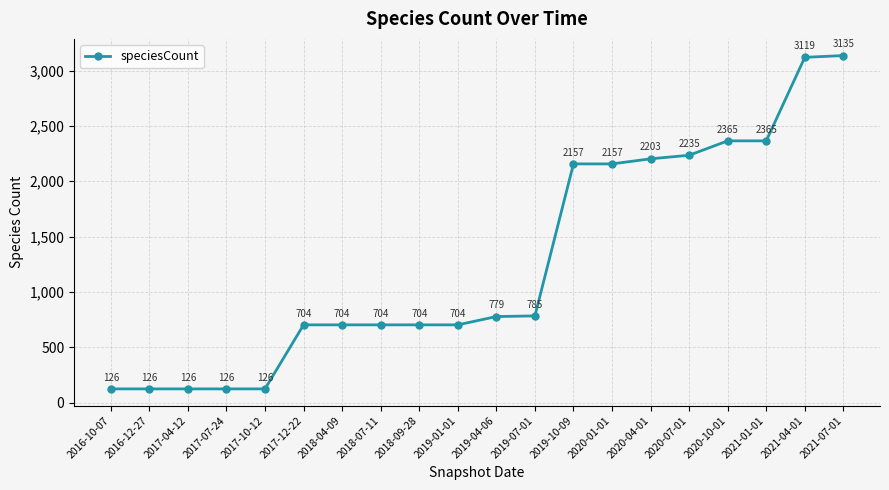

What is the difference between the values at 2017-04-12 and 2021-01-01?

2239